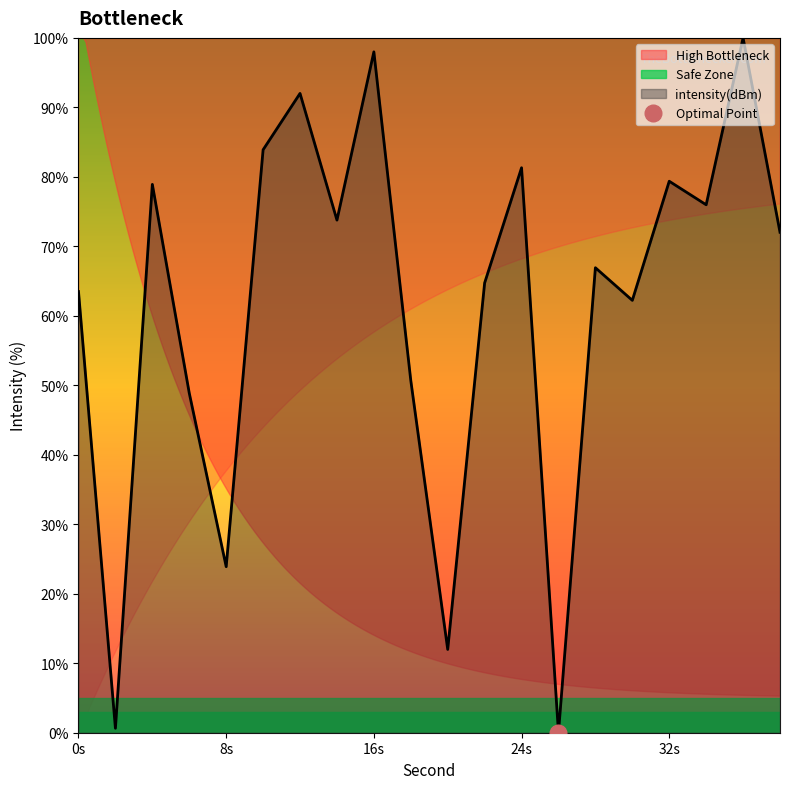

Where is the data nearest to the value 50?

18